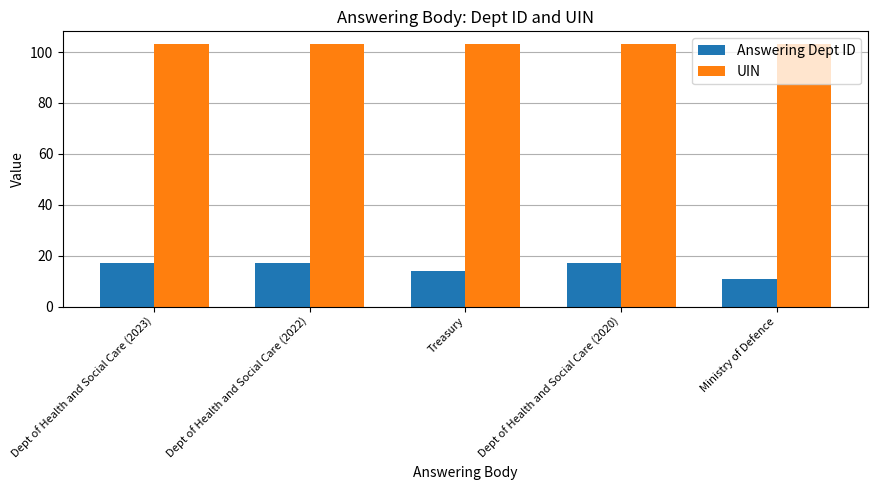

What is the highest value of the UIN series?

103